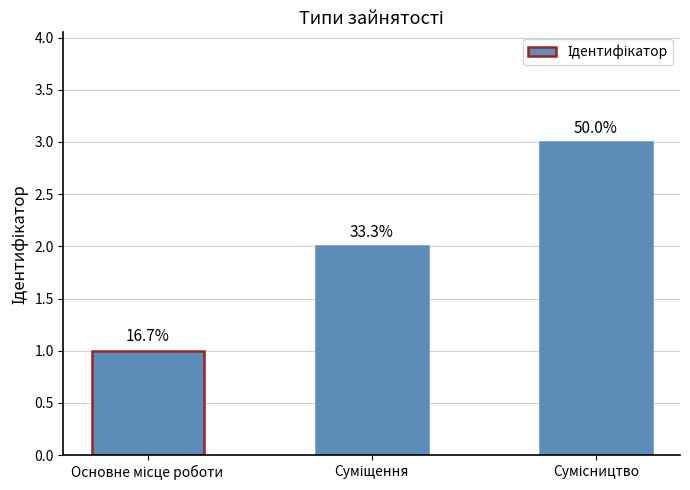

Are the bars grouped side by side (vs. stacked)?

No